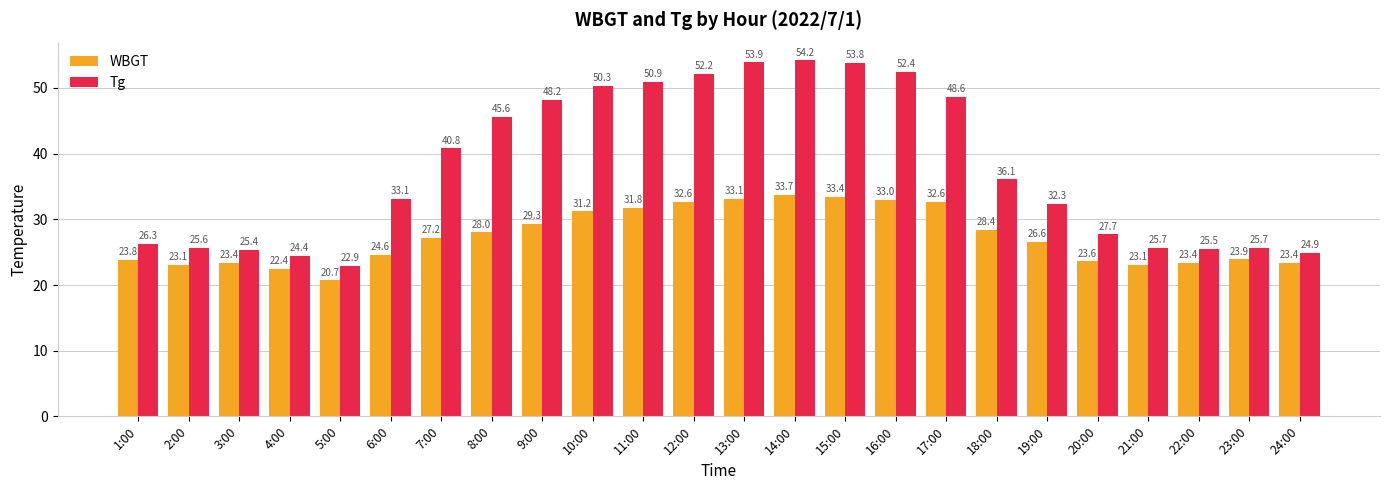

Is the value of WBGT at 7:00 greater than the value of Tg at 19:00?

No